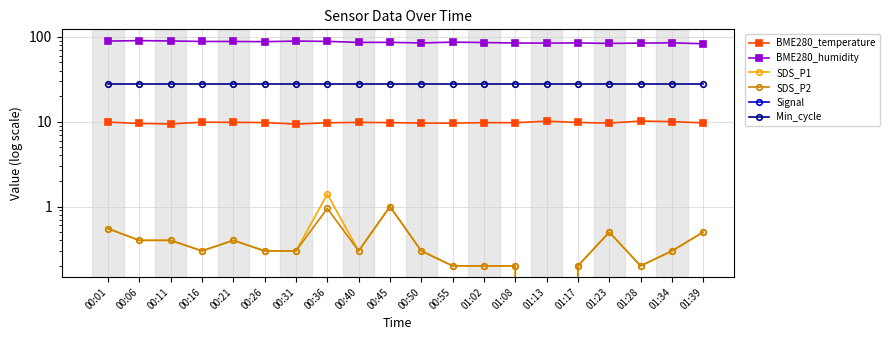

Reading left to right, list all the values displayed in this chart.

BME280_temperature: 9.9	9.5	9.4	9.9	9.8	9.8	9.4	9.7	9.8	9.8	9.6	9.6	9.8	9.7	10.2	9.8	9.6	10.2	10.0	9.7
BME280_humidity: 89.1	90.3	89.5	88.2	88.2	87.8	89.1	88.5	86.1	86.2	84.7	86.6	85.8	84.6	84.4	84.8	83.7	84.4	85.0	82.9
SDS_P1: 0.6	0.4	0.4	0.3	0.4	0.3	0.3	1.4	0.3	1.0	0.3	0.2	0.2	0.2	0.0	0.2	0.5	0.2	0.3	0.5
SDS_P2: 0.6	0.4	0.4	0.3	0.4	0.3	0.3	0.9	0.3	1.0	0.3	0.2	0.2	0.2	0.0	0.2	0.5	0.2	0.3	0.5
Signal: -78.0	-81.0	-81.0	-78.0	-81.0	-79.0	-77.0	-78.0	-78.0	-78.0	-78.0	-77.0	-78.0	-77.0	-76.0	-77.0	-79.0	-77.0	-76.0	-77.0
Min_cycle: 28.0	28.0	28.0	28.0	28.0	28.0	28.0	28.0	28.0	28.0	28.0	28.0	28.0	28.0	28.0	28.0	28.0	28.0	28.0	28.0